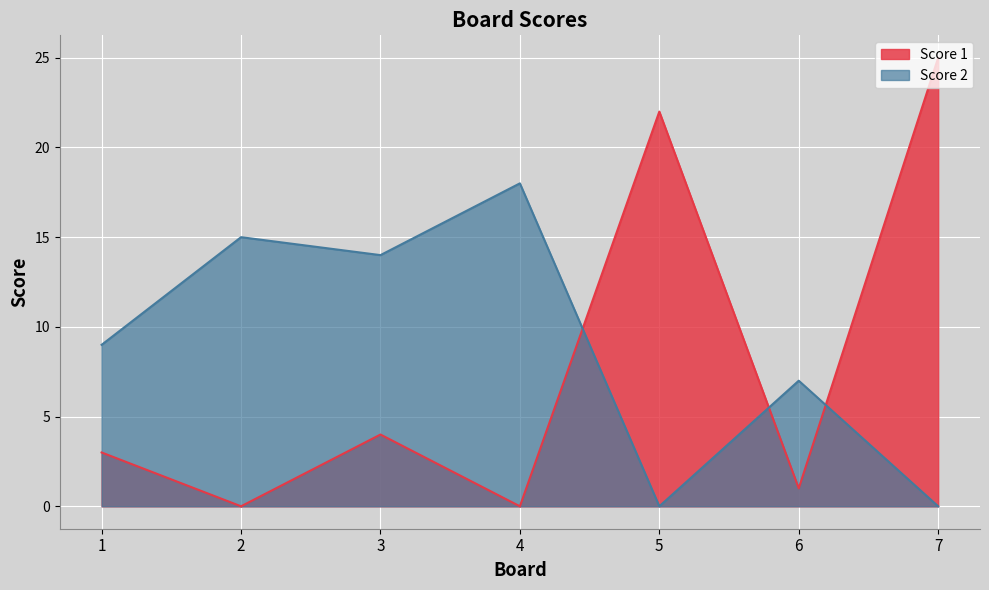

At which category is the sum across all series the highest?

7